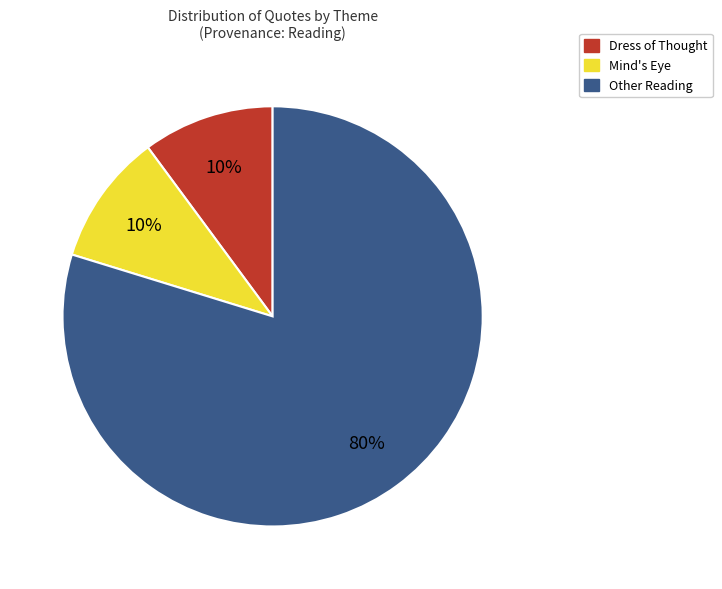

To the nearest percent, what is the average slice percentage?

33%